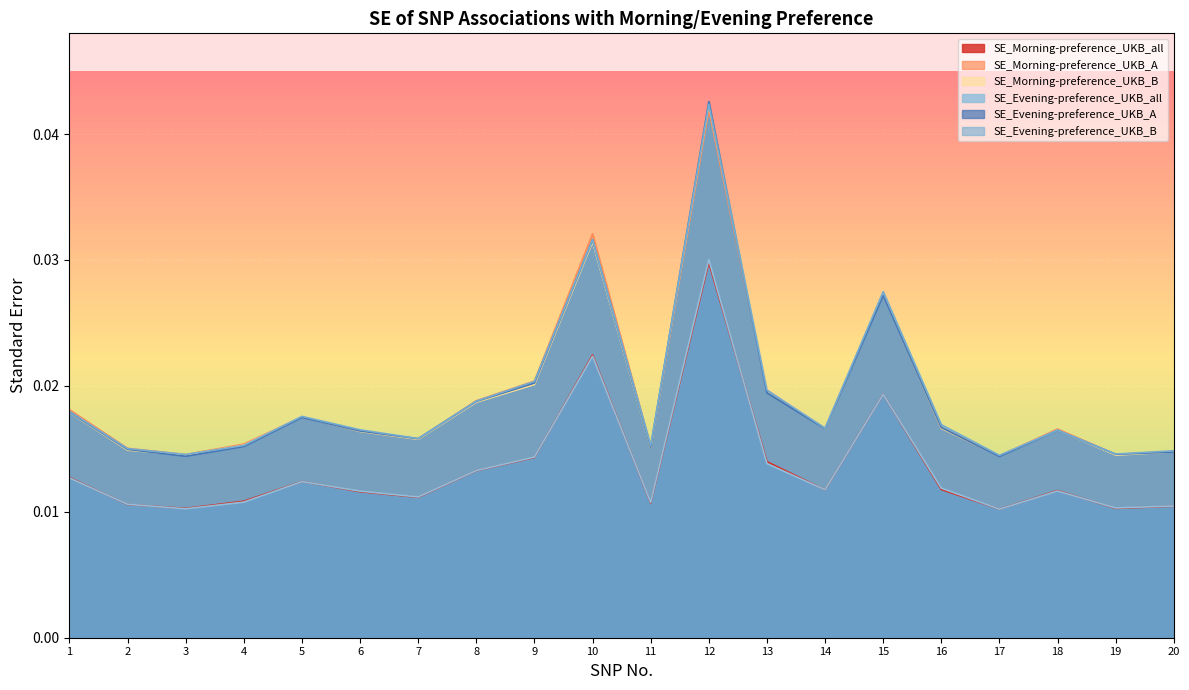

Is the value of SE_Morning-preference_UKB_B at 18 greater than the value of SE_Evening-preference_UKB_A at 4?

Yes